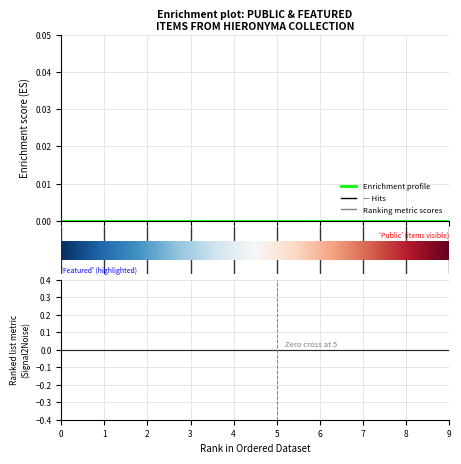

True or false: featured and public cross at least once.

False